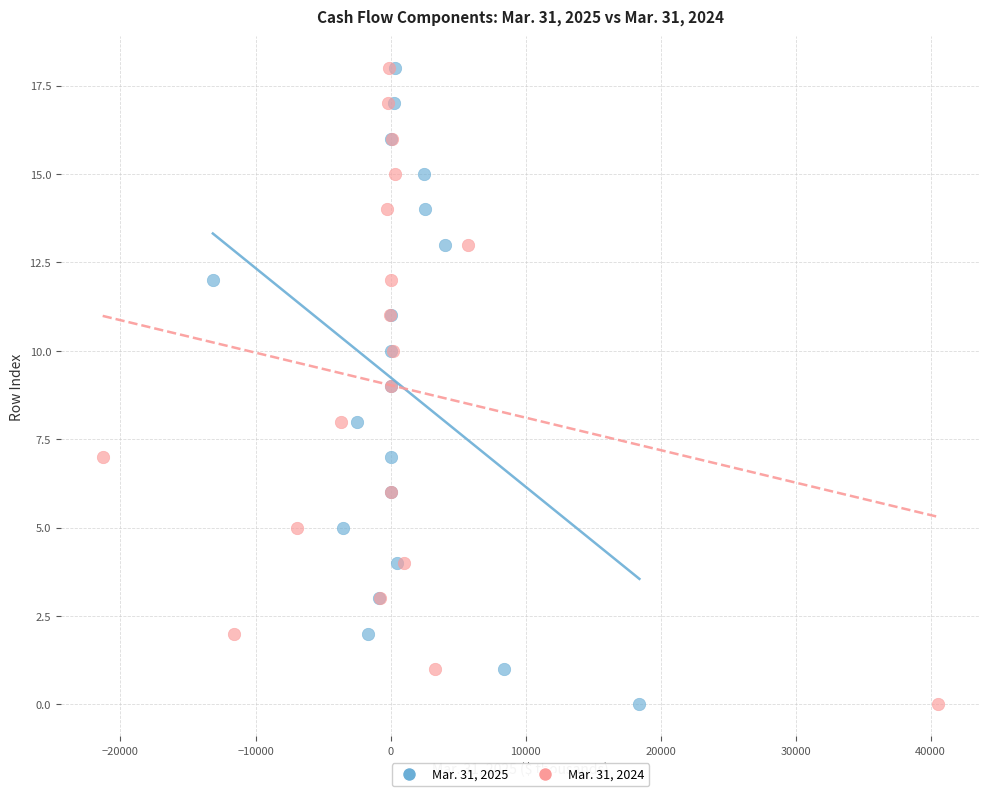

What are all the series names shown in the legend?

Mar. 31, 2025, Mar. 31, 2024